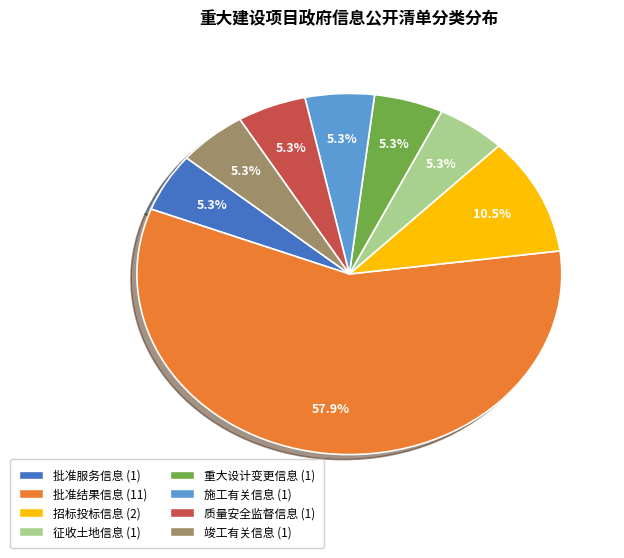

Approximately how many times larger is the value at 批准服务信息 compared to 施工有关信息?

1.0